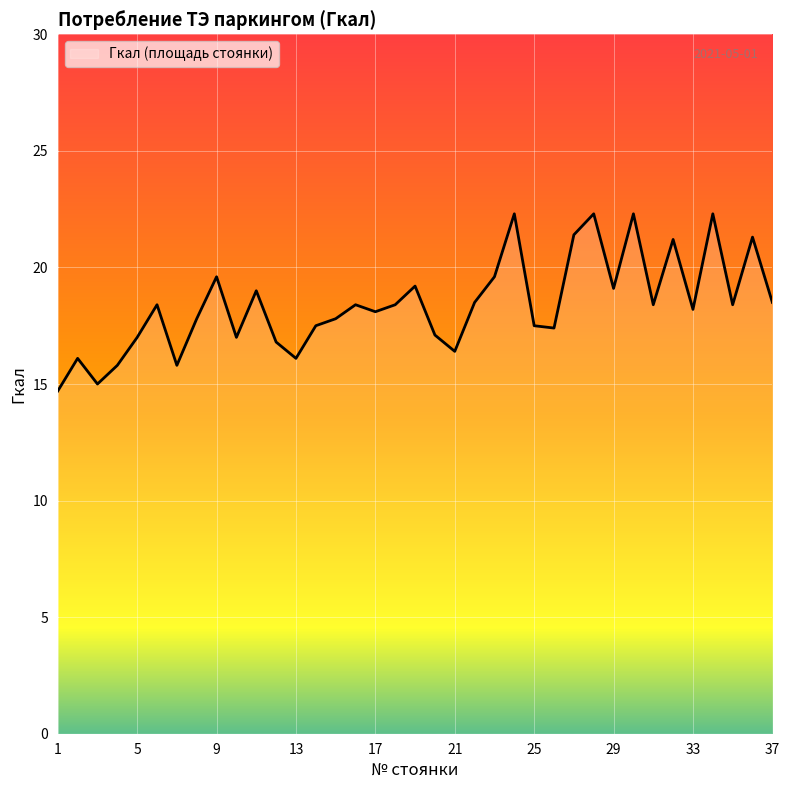

What is the smallest value displayed?

14.7